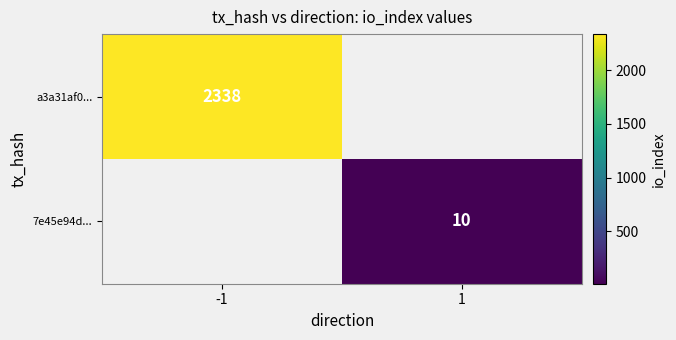

The 7e45e94d... series shows 17 at 1. True or false?

False